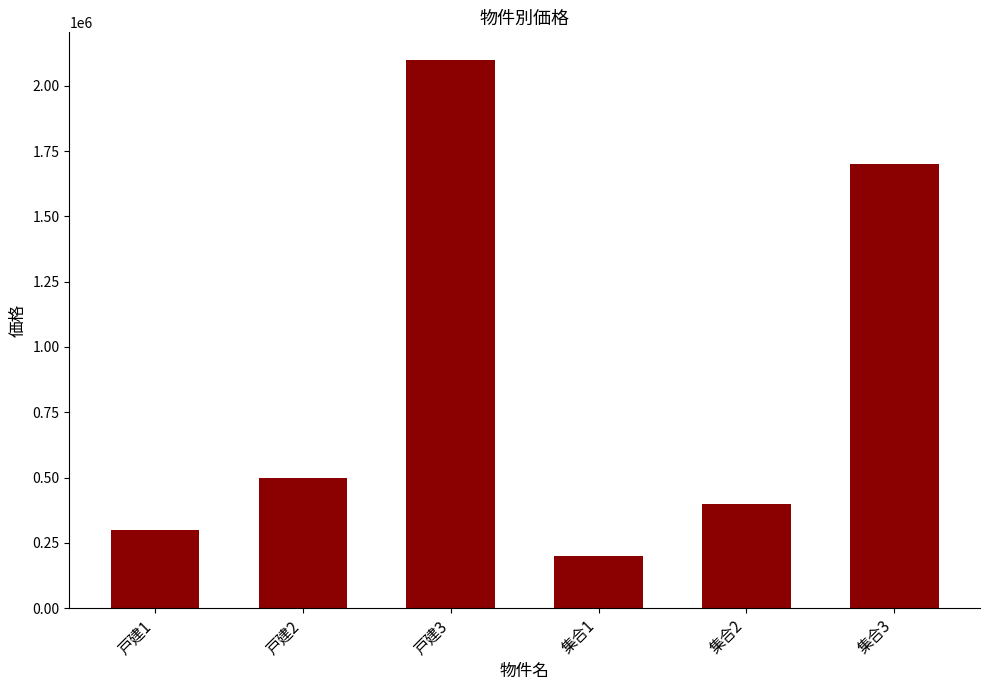

Where is the data nearest to the value 1150000?

集合3